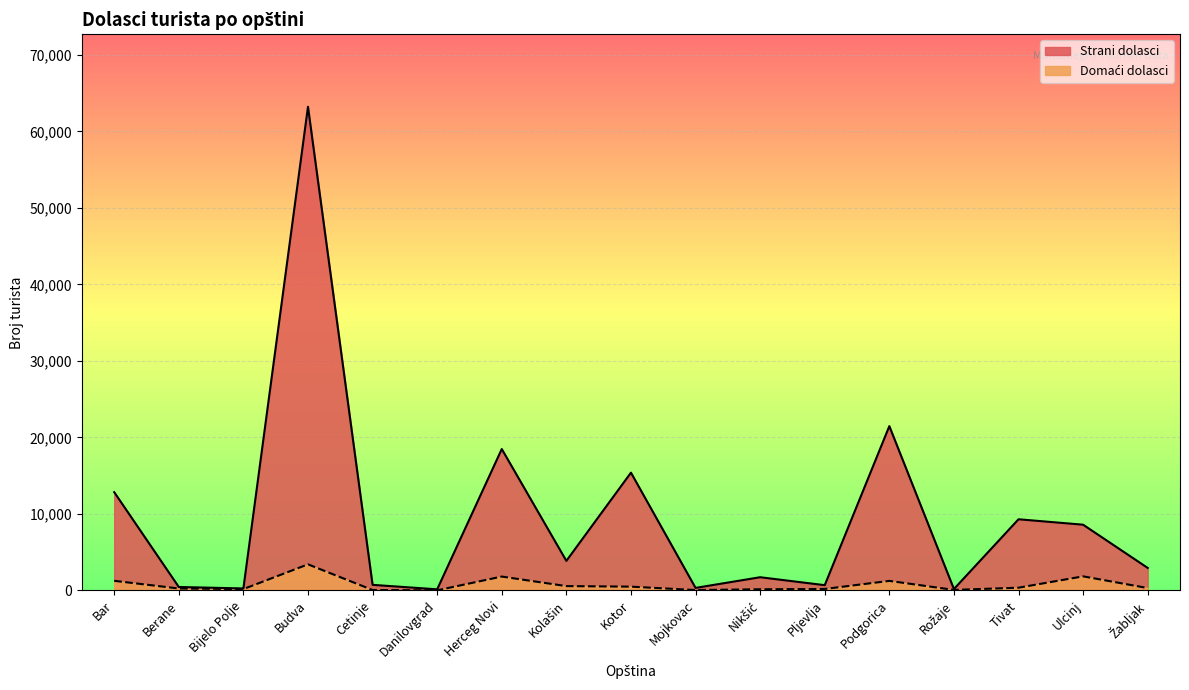

Does the chart display data point markers on the line(s)?

No